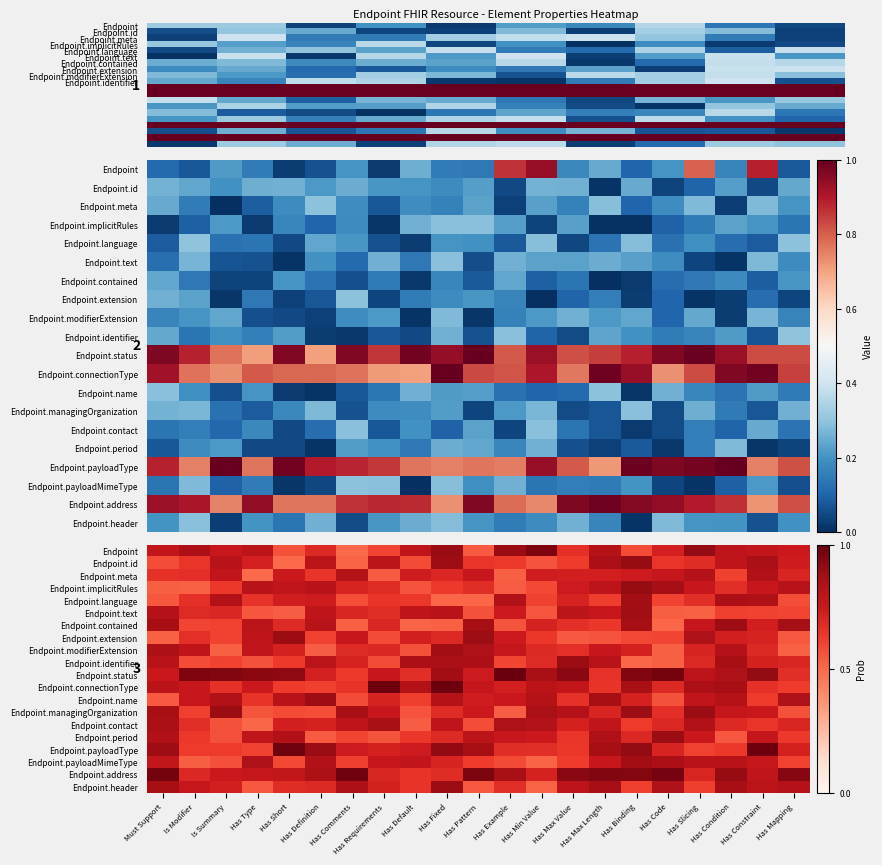

At which label is Endpoint closest to 0?

Has Comments